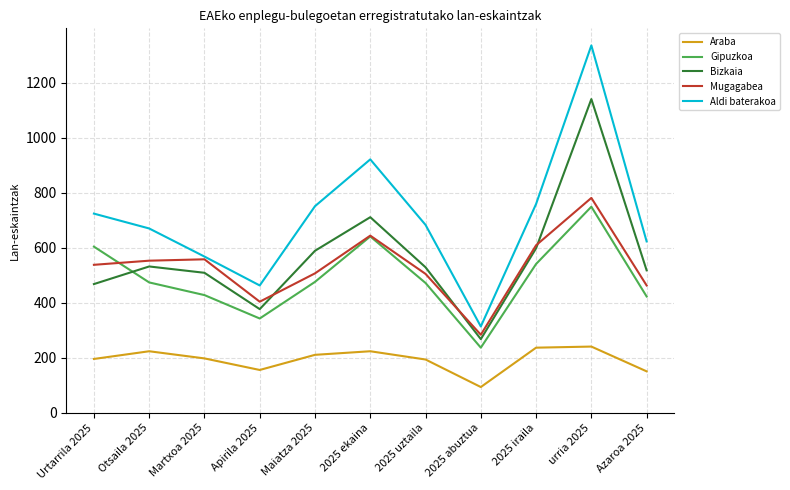

What is the highest value of the Araba series?

241